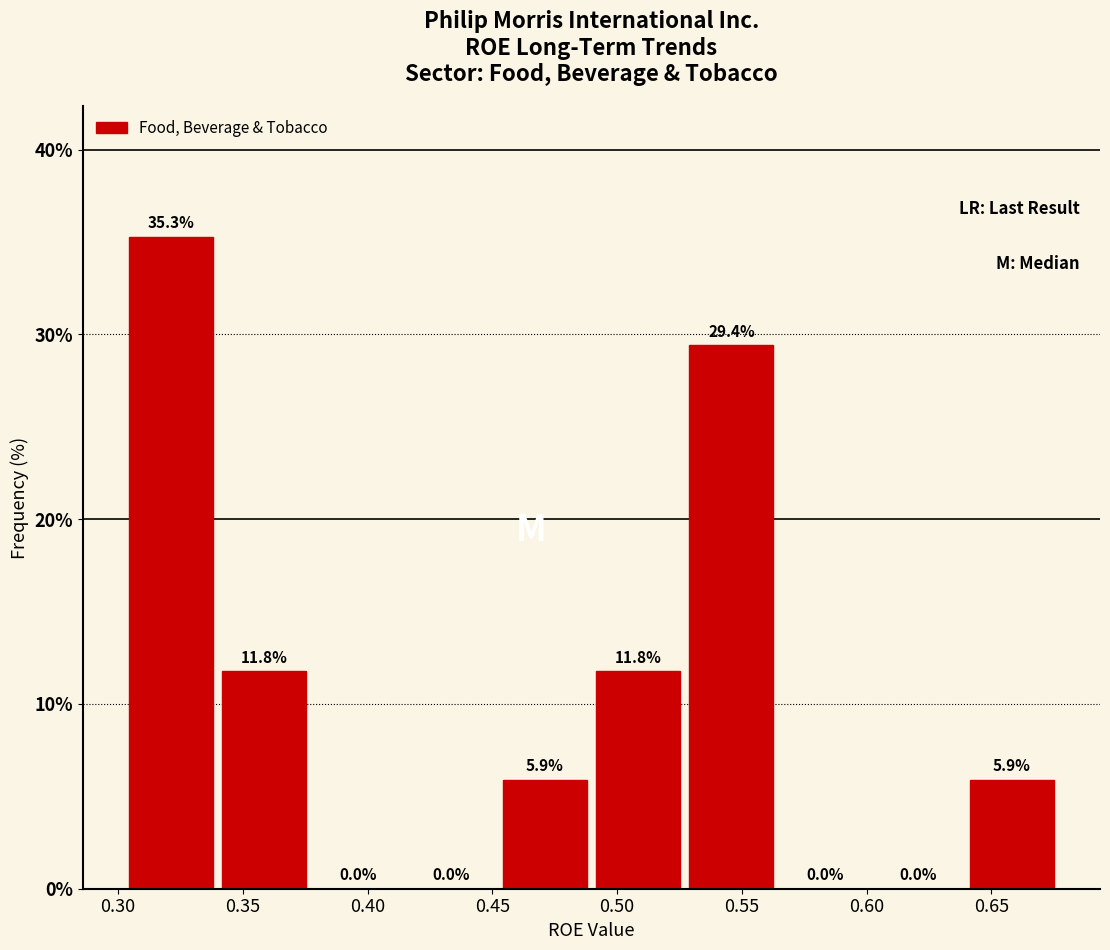

Over which range of the x-axis is the bar tallest?

0.300 to 0.340